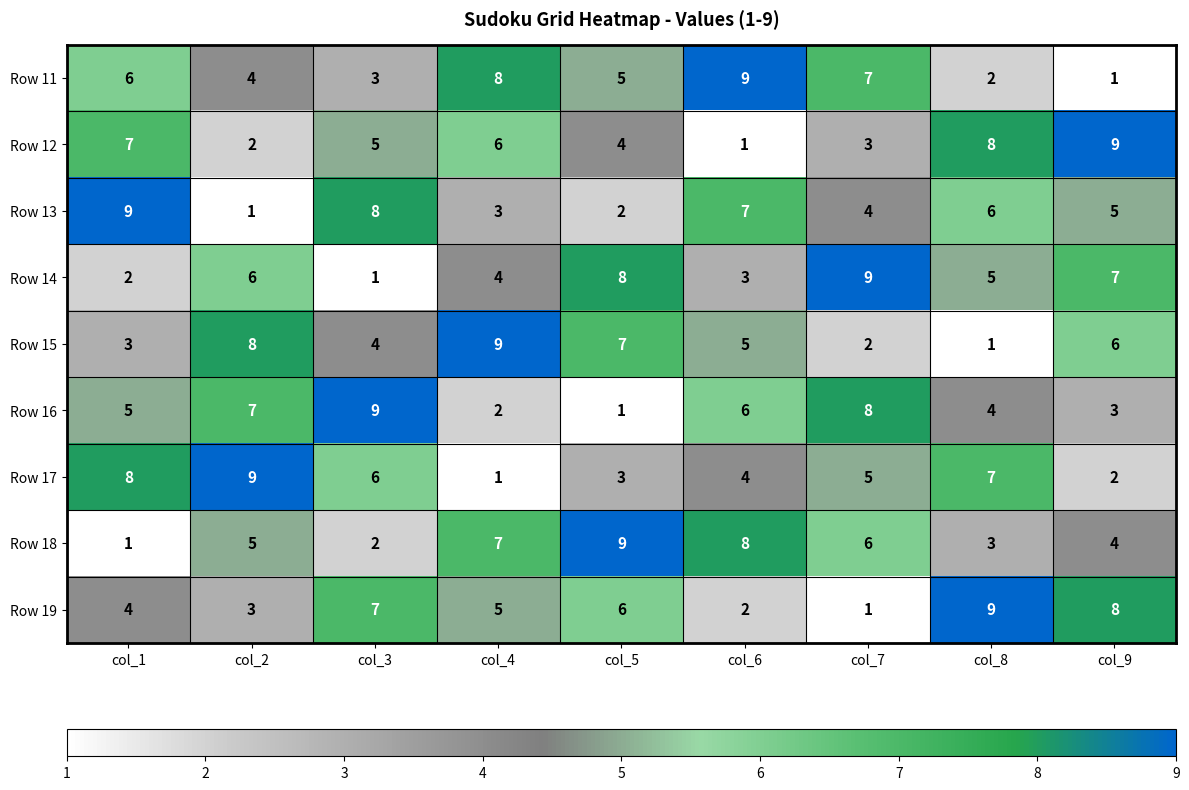

Is the value of Row 12 at col_7 greater than the value of Row 15 at col_5?

No